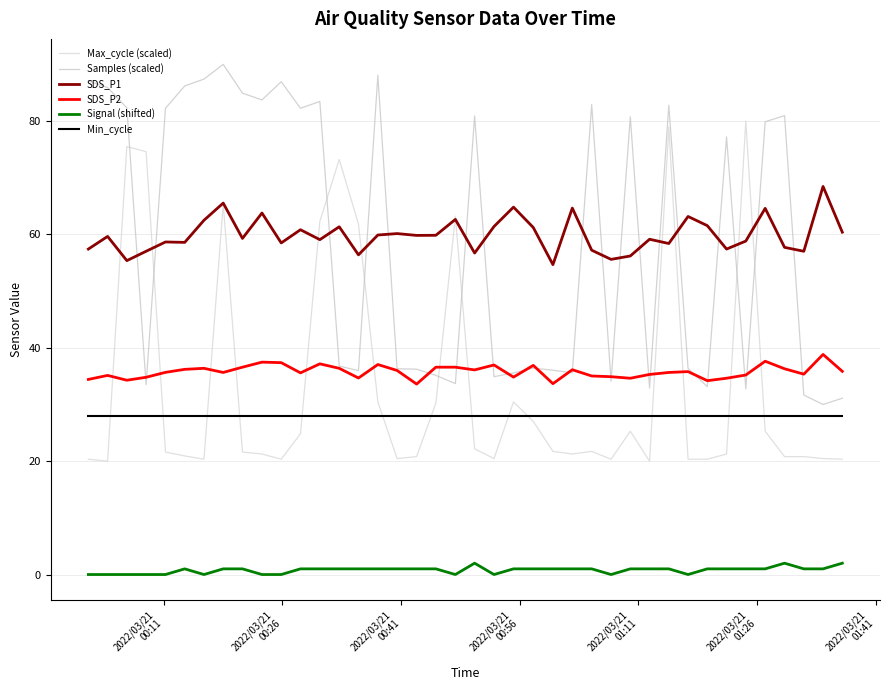

Is this an area chart (filled region under the line)?

No